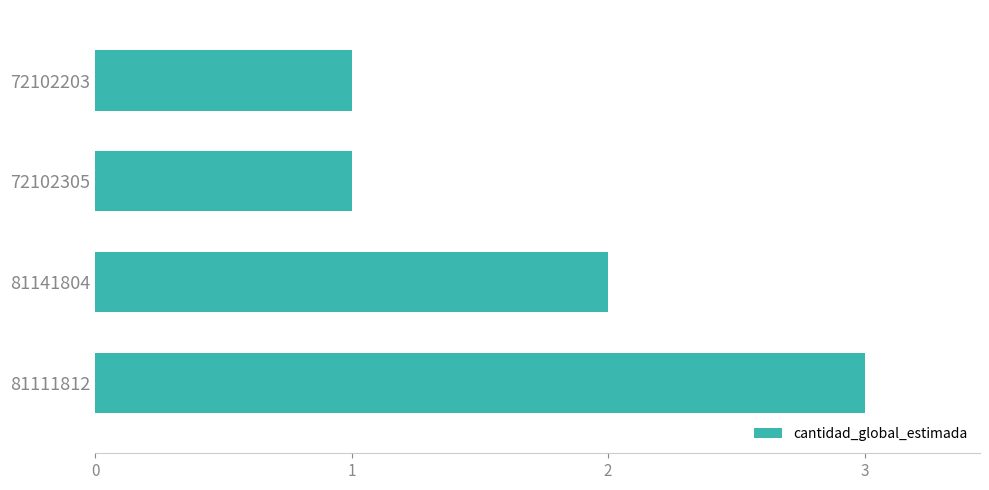

Does the chart contain any negative values?

No